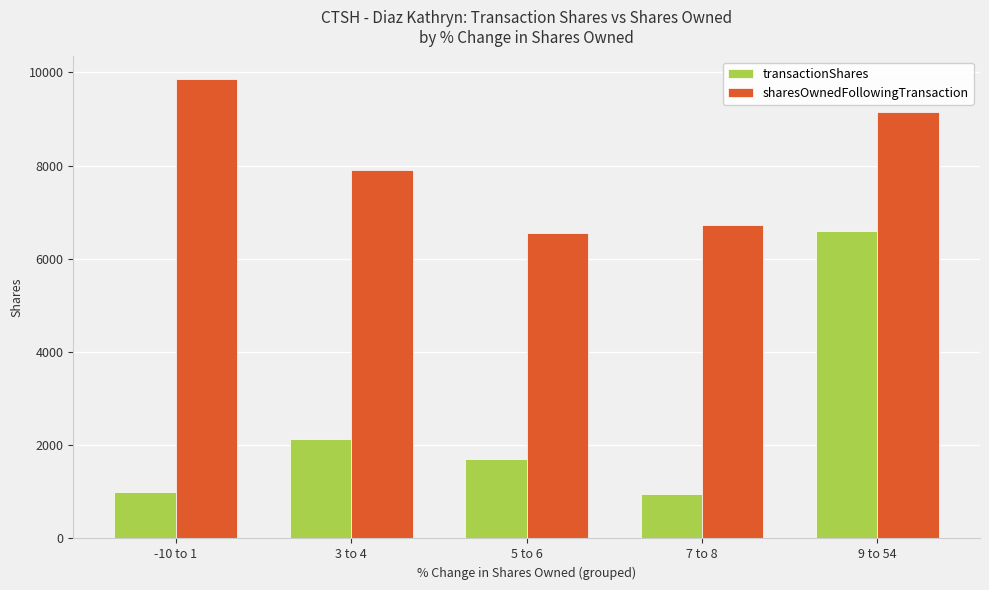

What are all the series names shown in the legend?

transactionShares, sharesOwnedFollowingTransaction